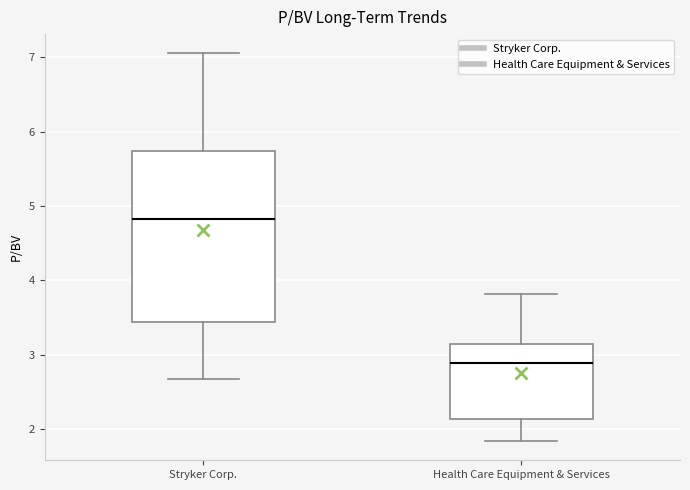

Where is the lower edge of the box for Health Care Equipment & Services on the y-axis? The values are not printed on the chart, so give them approximately, as read against the axis.

2.1